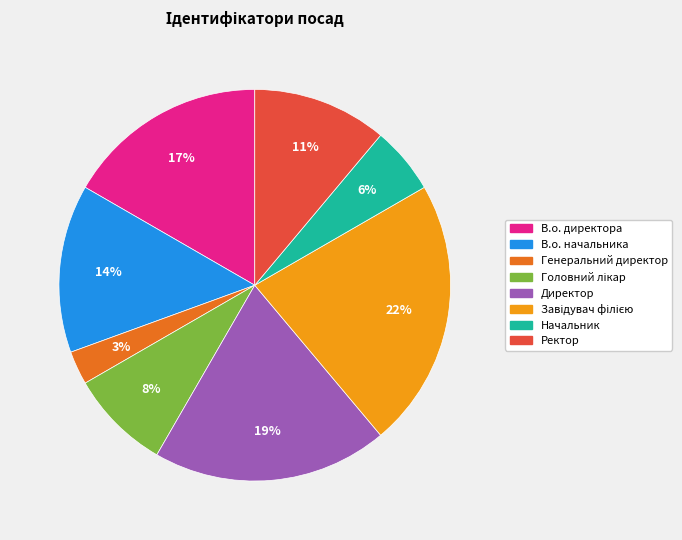

Which has a higher value, Генеральний директор or В.о. директора?

В.о. директора